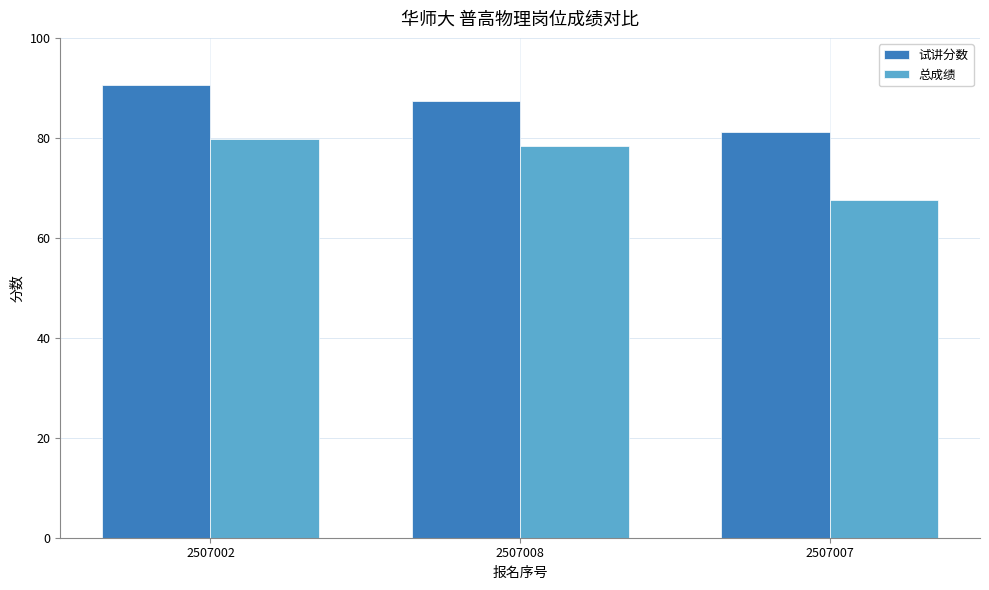

List the labels in order of 总成绩 value, smallest first.

2507007, 2507008, 2507002